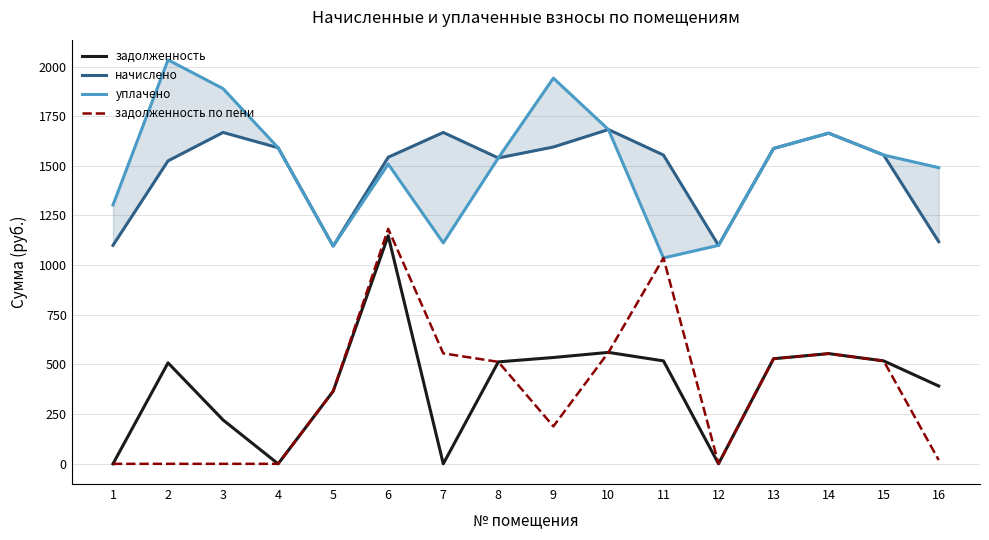

True or false: задолженность по пени has more than 2 points higher than both neighbors.

True